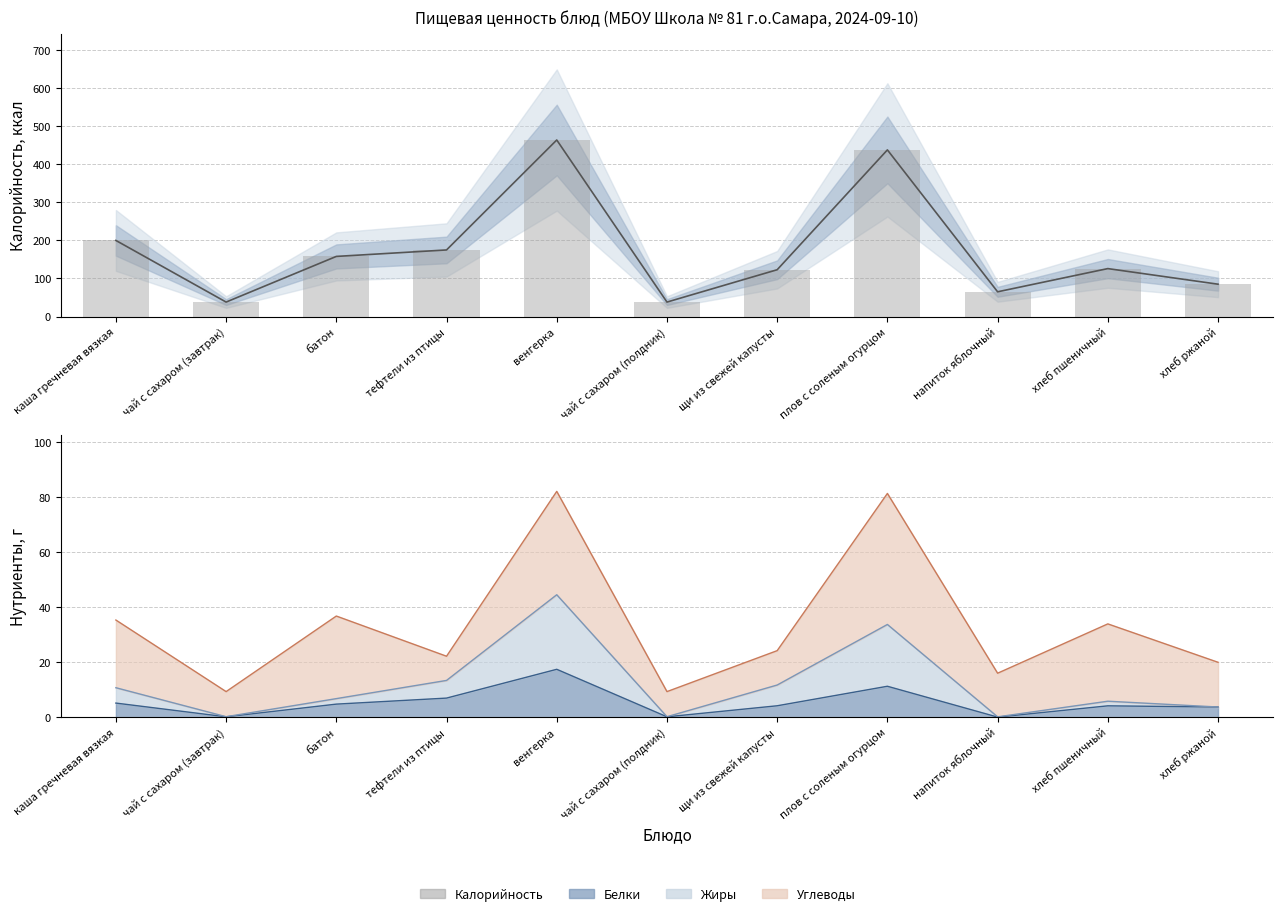

What is the value of the Калорийность bar at the 11th from the left?

85